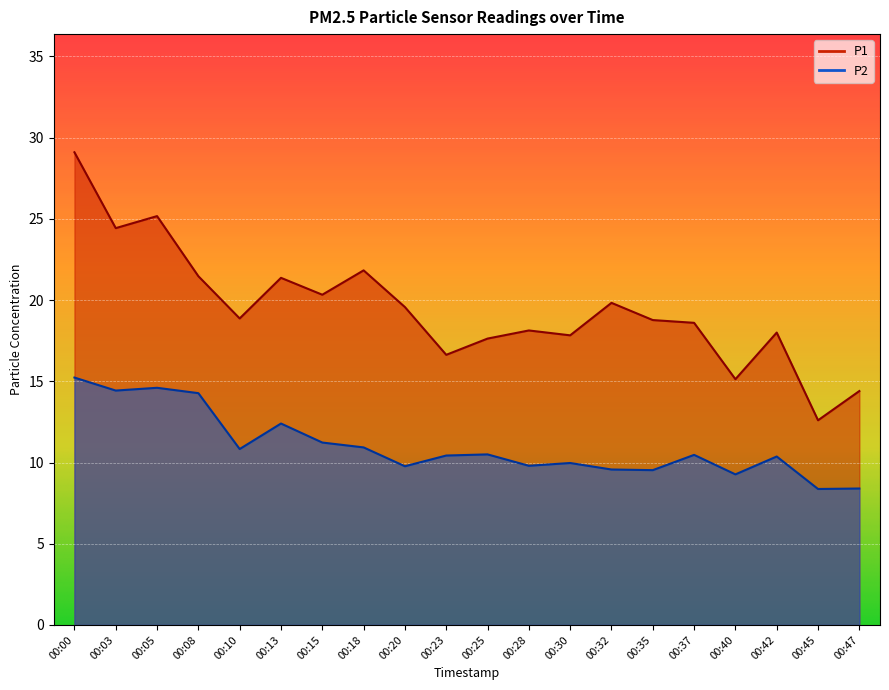

What is the smallest value displayed?

8.4